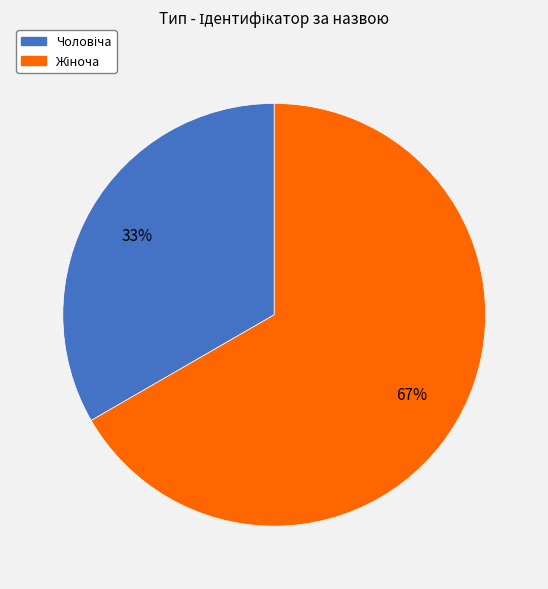

Is there a majority slice in this chart?

Yes